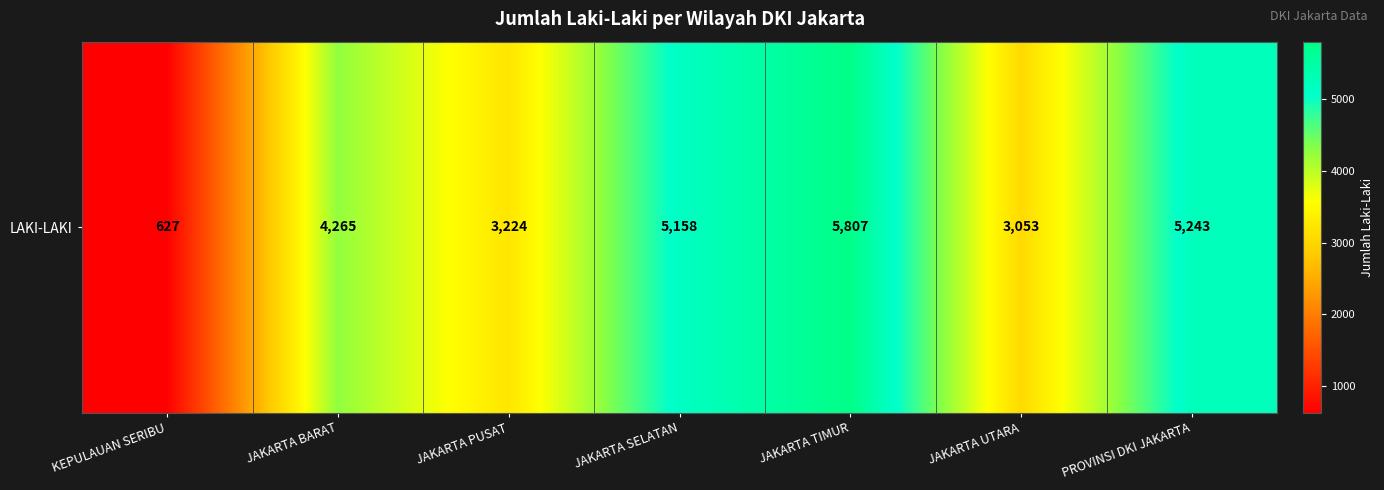

What is the ratio of the value at JAKARTA TIMUR to the value at JAKARTA SELATAN?

1.1